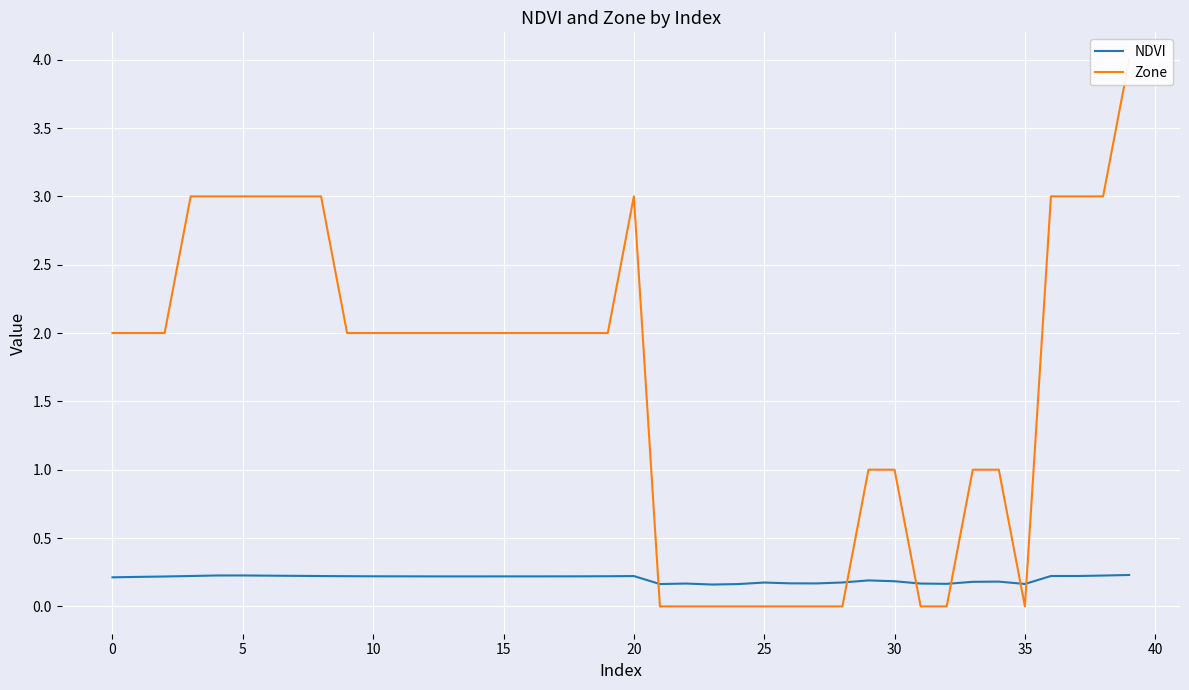

The value of NDVI at 10 is 0.2. True or false?

True